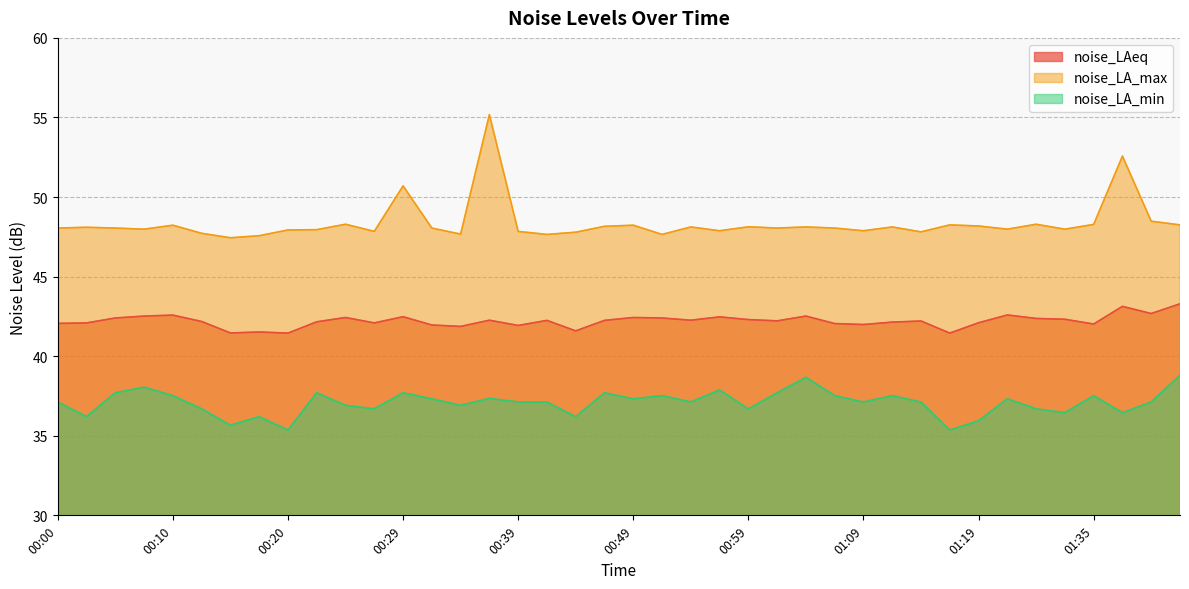

True or false: noise_LAeq and noise_LA_max cross at least once.

False